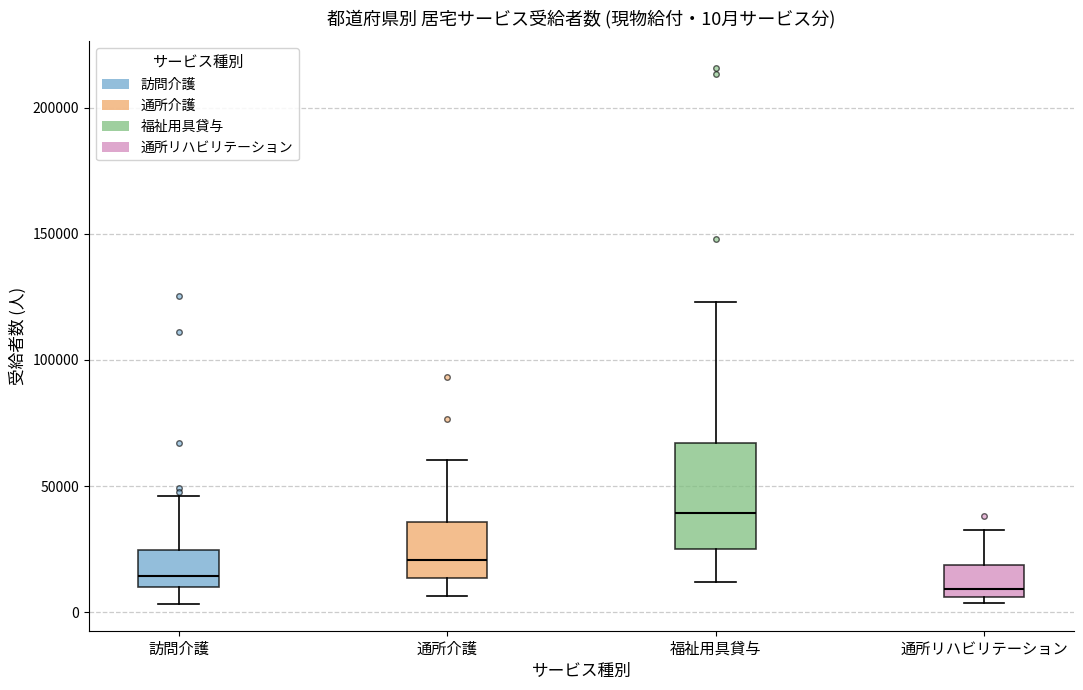

Which box has the highest median line?

福祉用具貸与